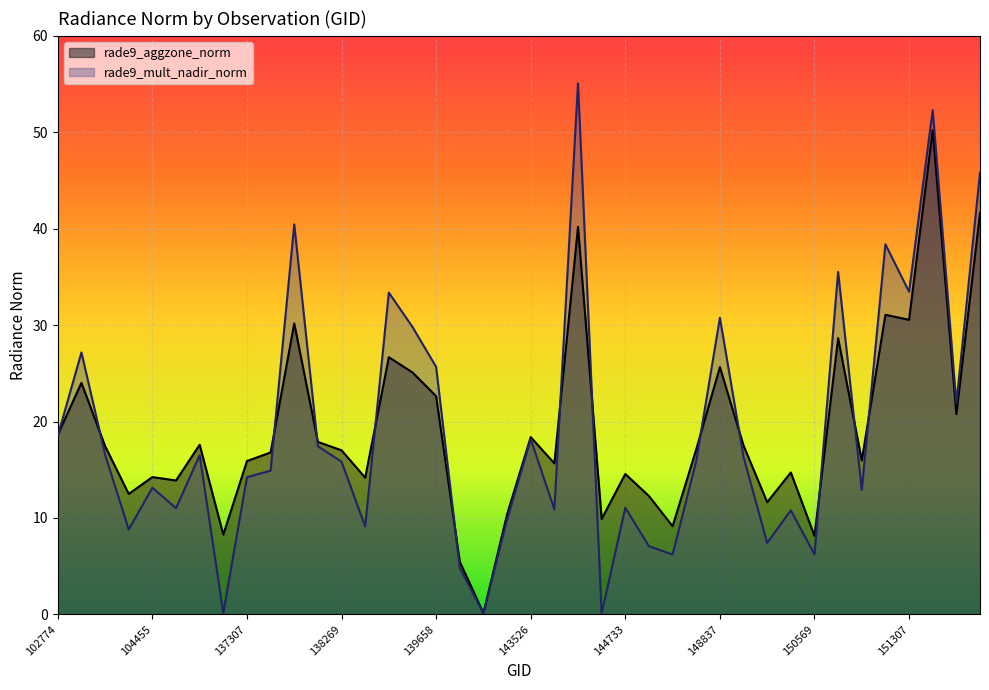

Which series has the largest range (max minus min)?

rade9_mult_nadir_norm